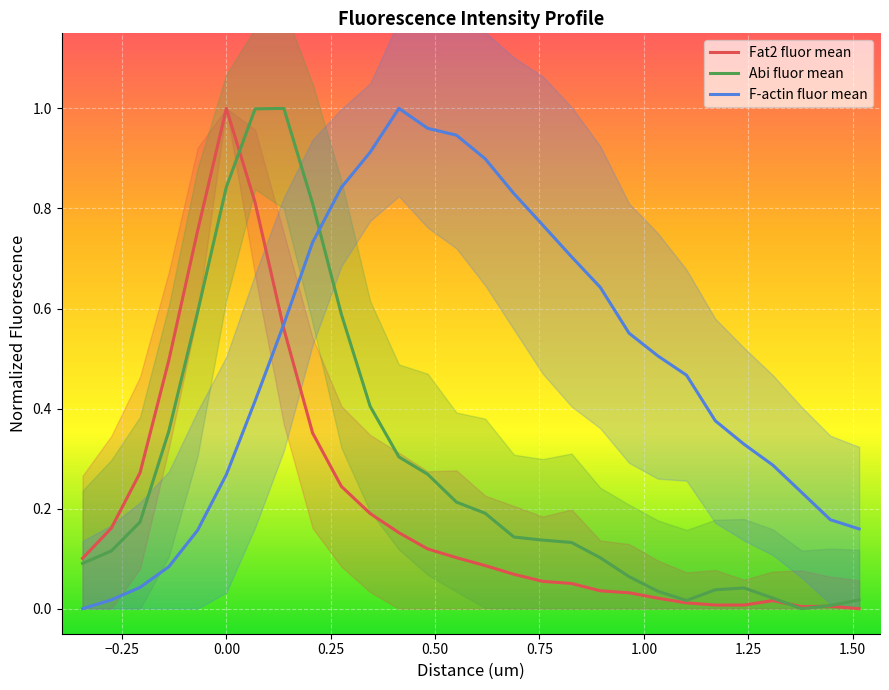

What is the value of the F-actin fluor mean point at the 24th from the left?

0.3